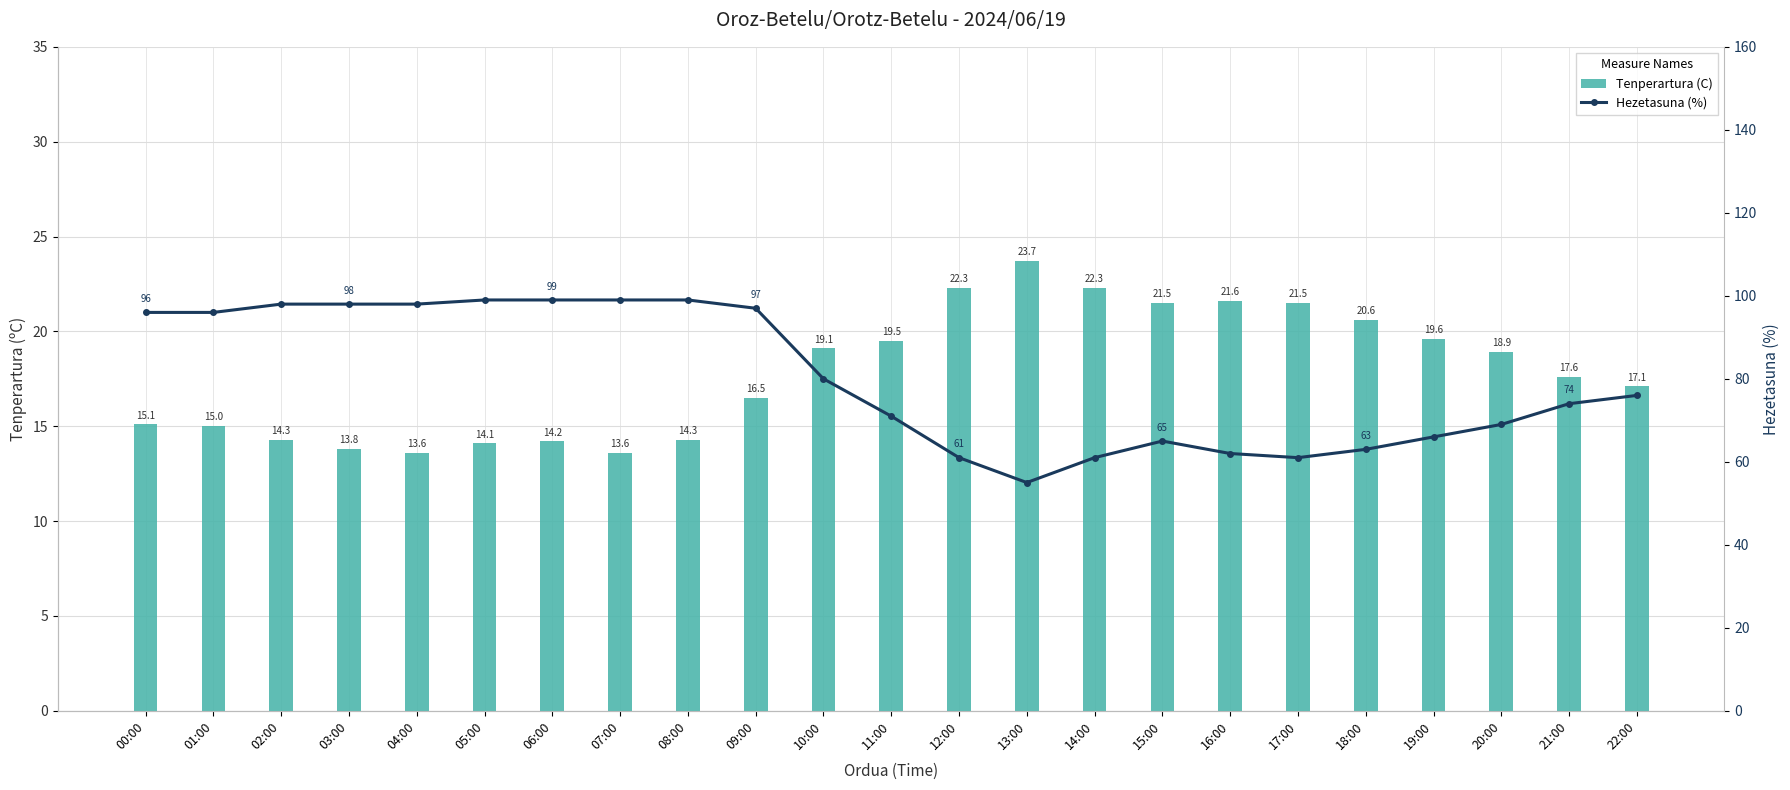

List the series in order of their peak value, lowest first.

Tenperartura (C), Hezetasuna (%)